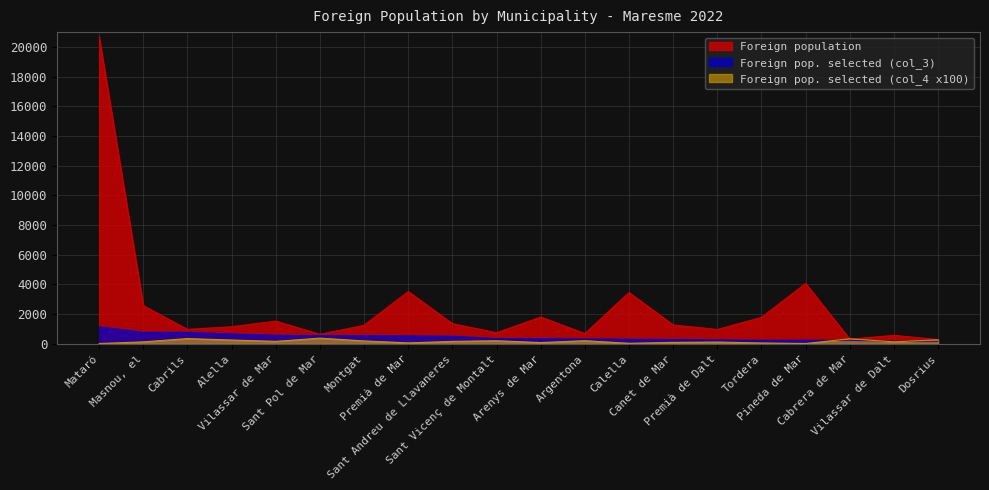

At Cabrils, list the series in order from largest to smallest.

Foreign population, Foreign pop. selected (col_3), Foreign pop. selected (col_4 x100)